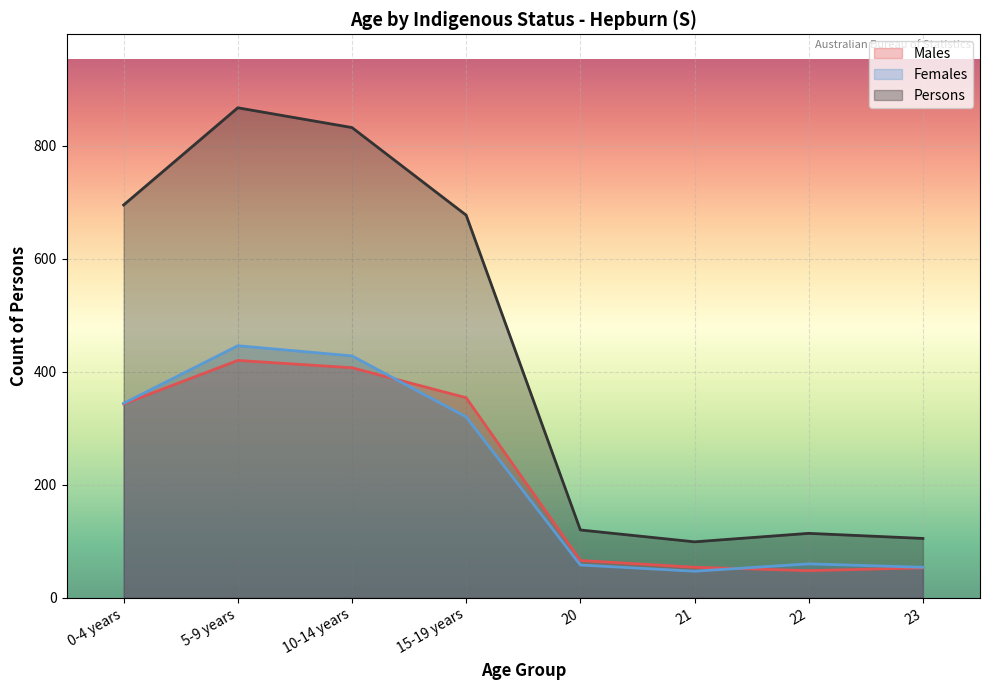

Rank the categories by Males value from highest to lowest.

5-9 years, 10-14 years, 15-19 years, 0-4 years, 20, 21, 23, 22